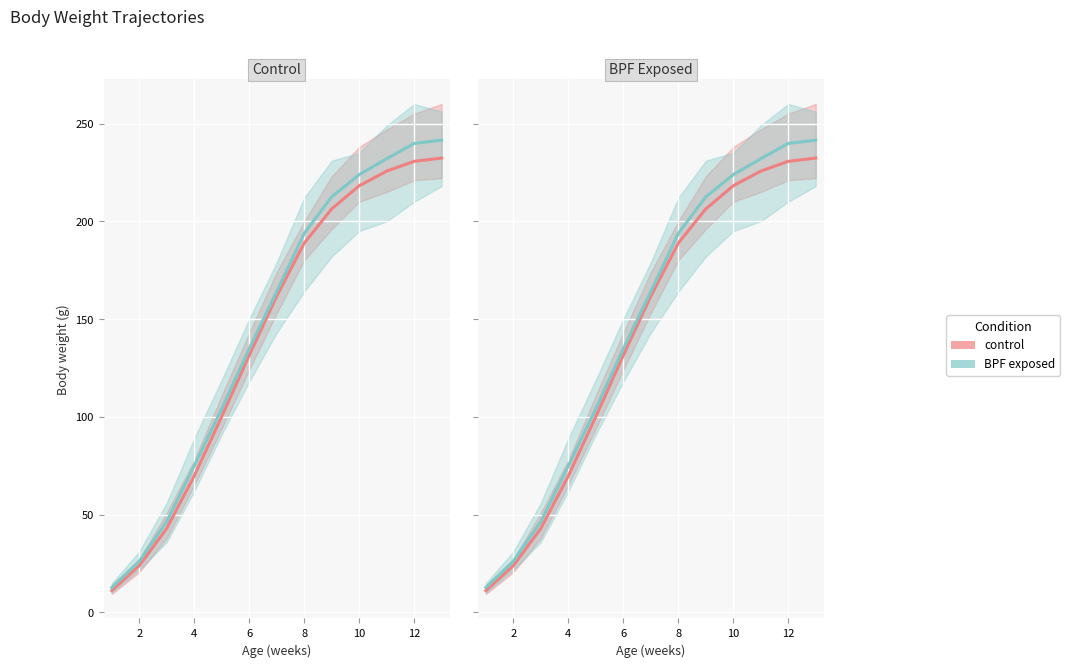

How many distinct data groups are displayed?

2